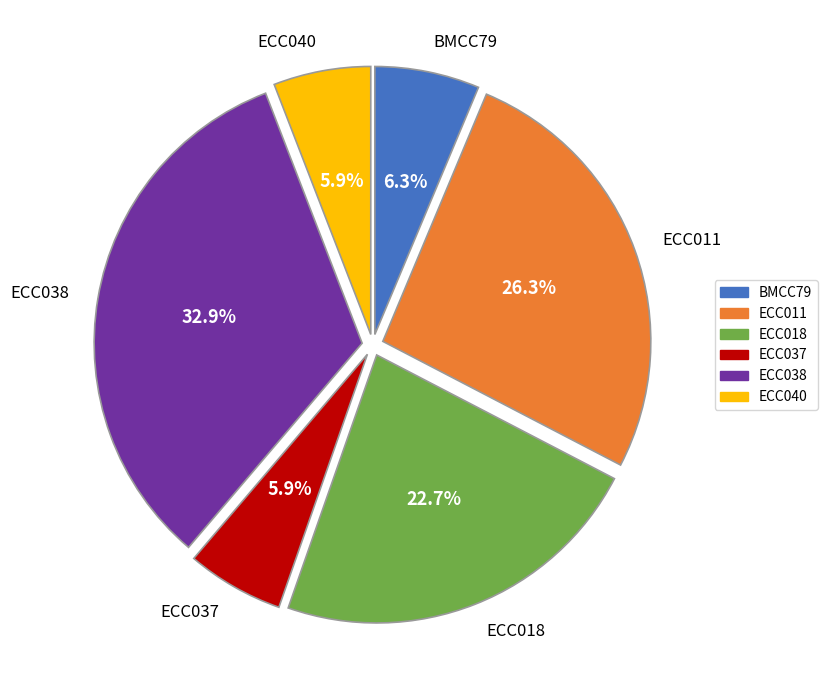

The ECC011 slice represents 26% of the pie. True or false?

True